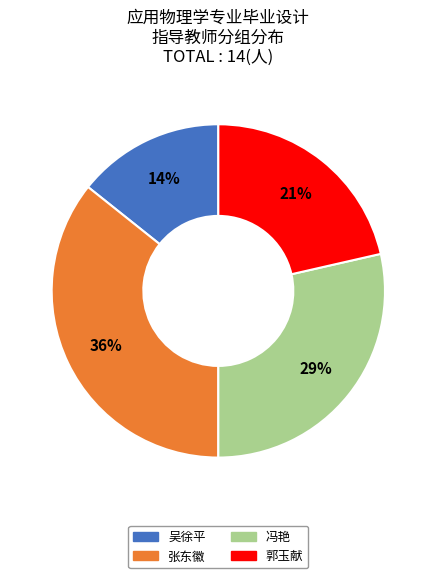

To the nearest percent, what portion does 冯艳 represent?

29%